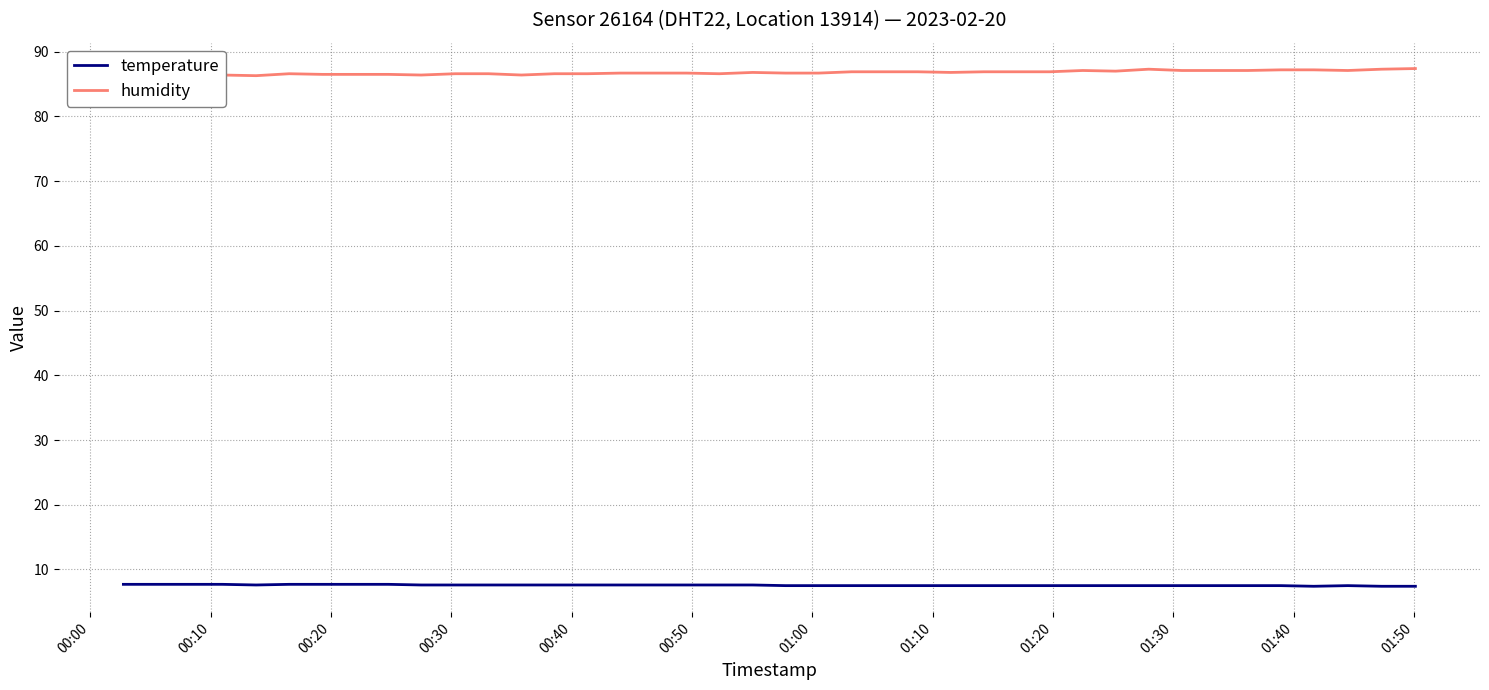

True or false: humidity and temperature intersect in this chart.

False